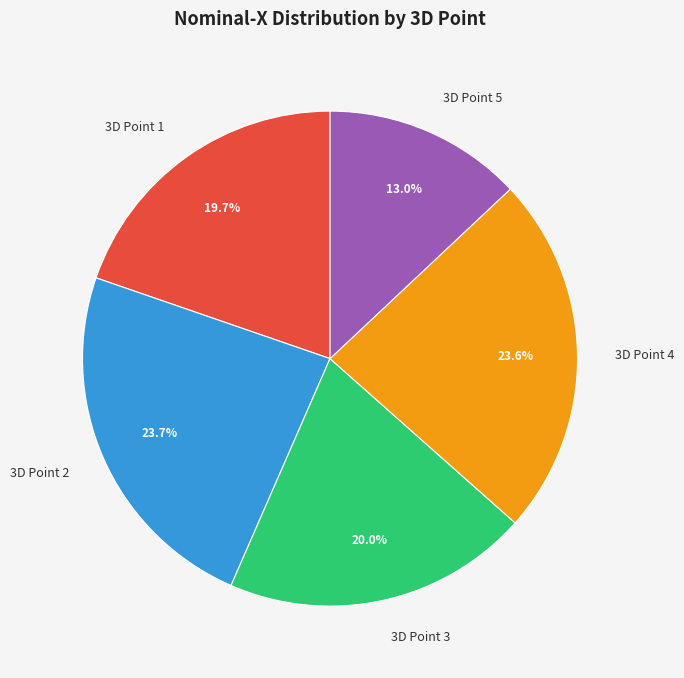

How many slices are in this pie chart?

5